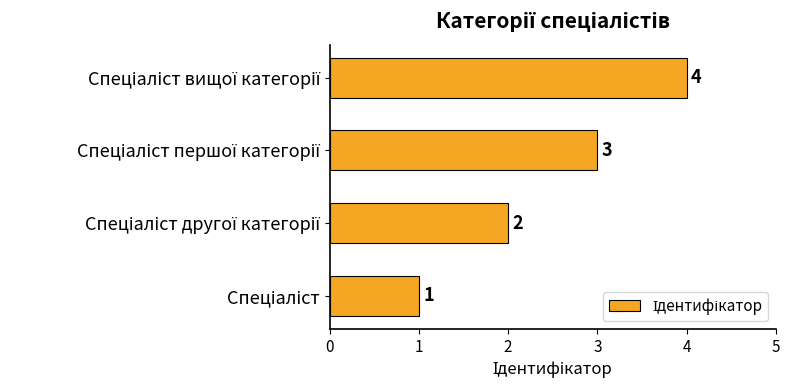

What is the sum of all values?

10